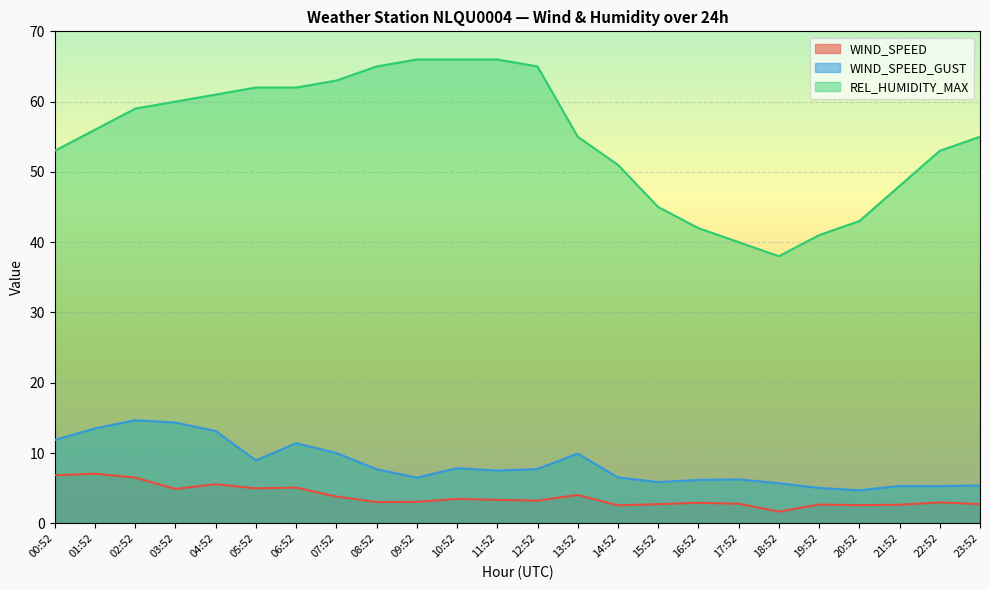

How many series are shown in this chart?

3